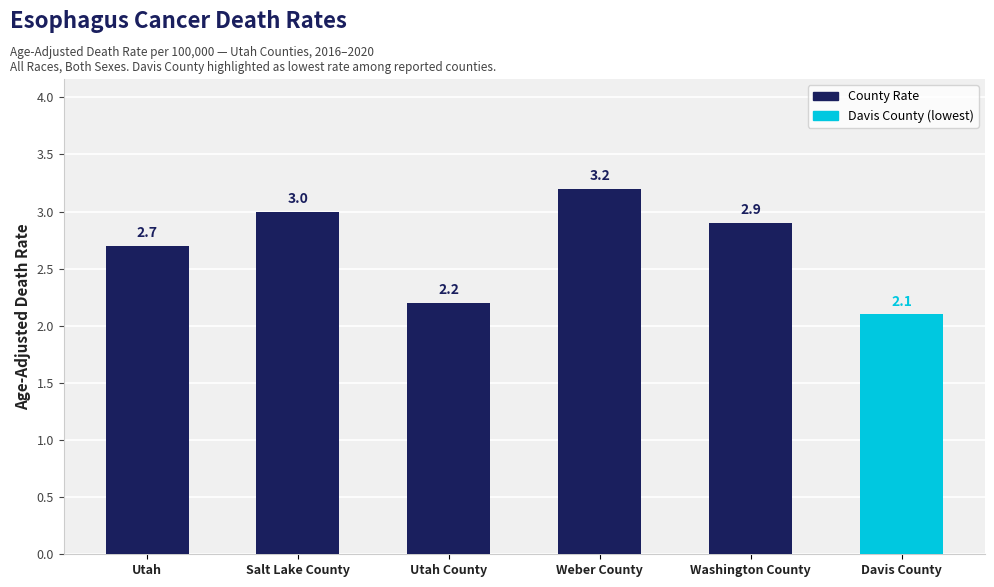

Rank the categories by value from lowest to highest.

Davis County, Utah County, Utah, Washington County, Salt Lake County, Weber County